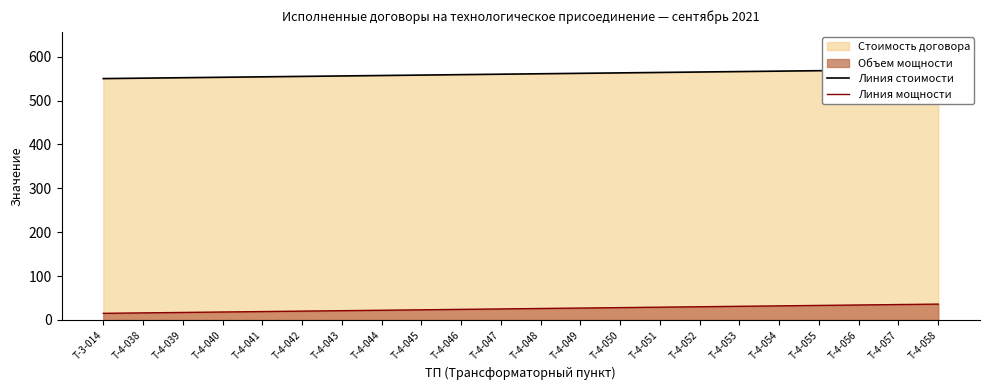

Does the chart have visible grid lines?

No